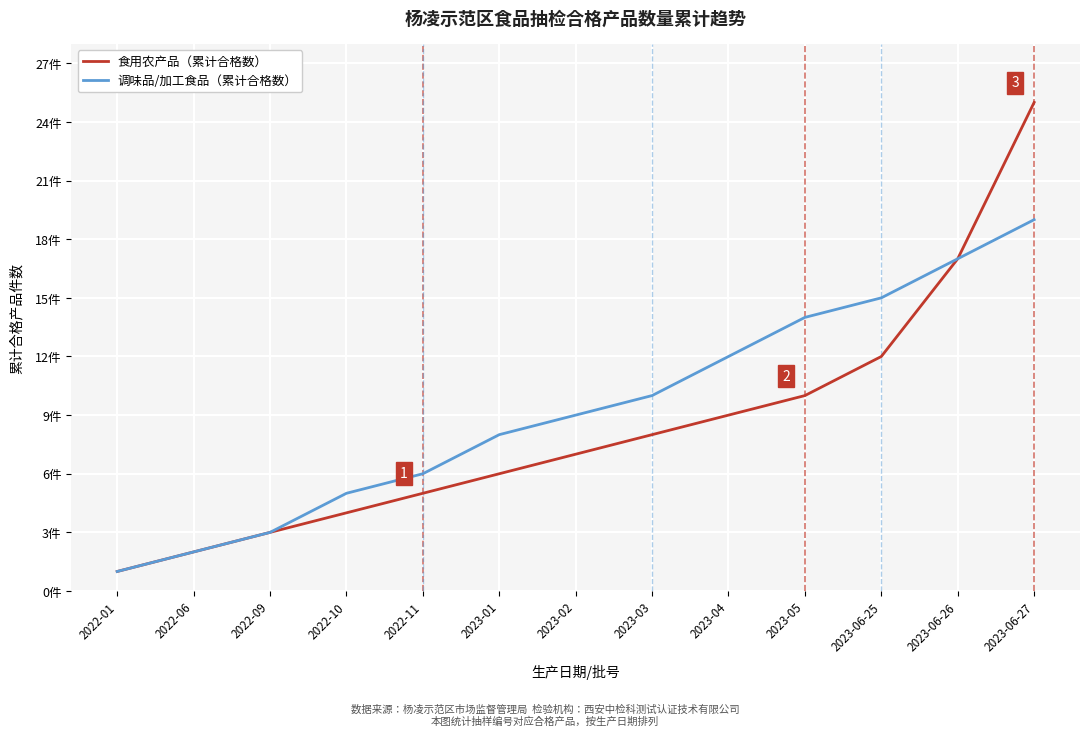

Does the chart have visible grid lines?

Yes